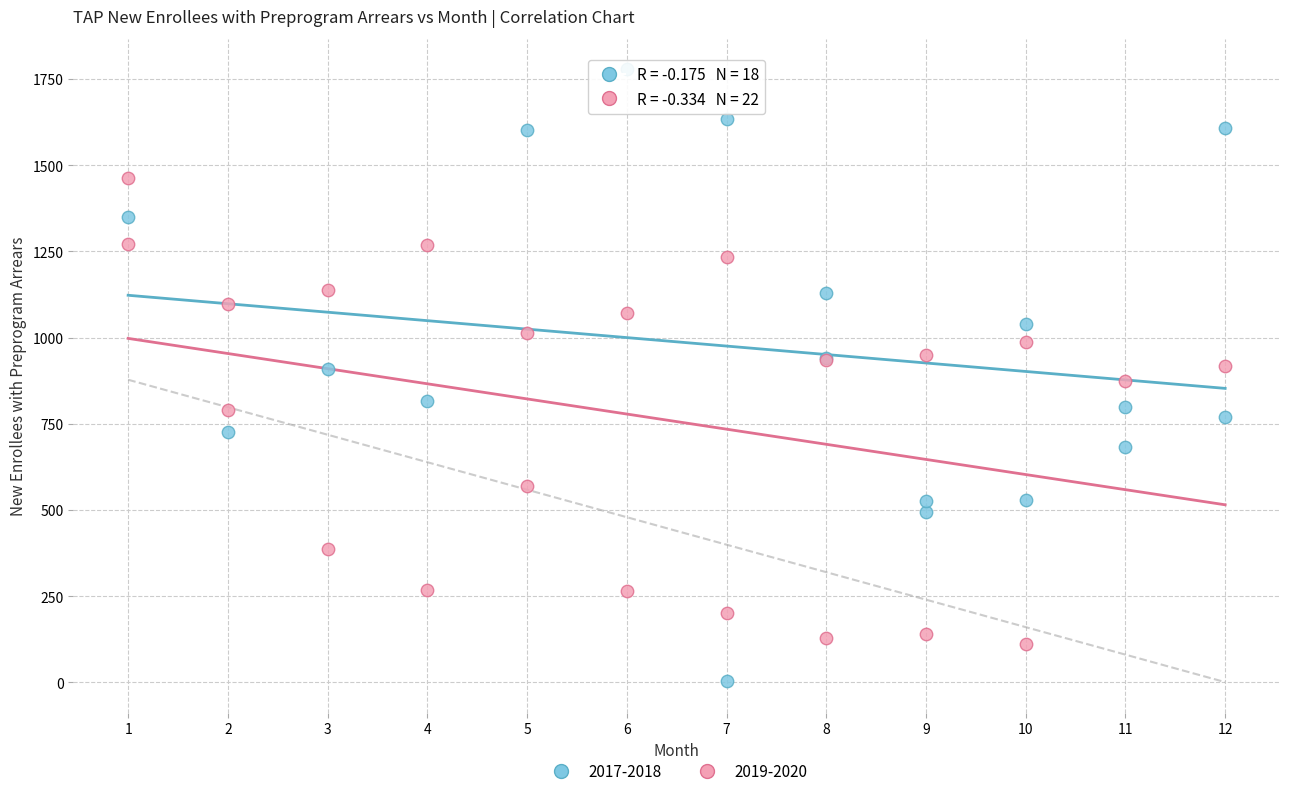

Which series reaches the minimum Y coordinate?

2017-2018